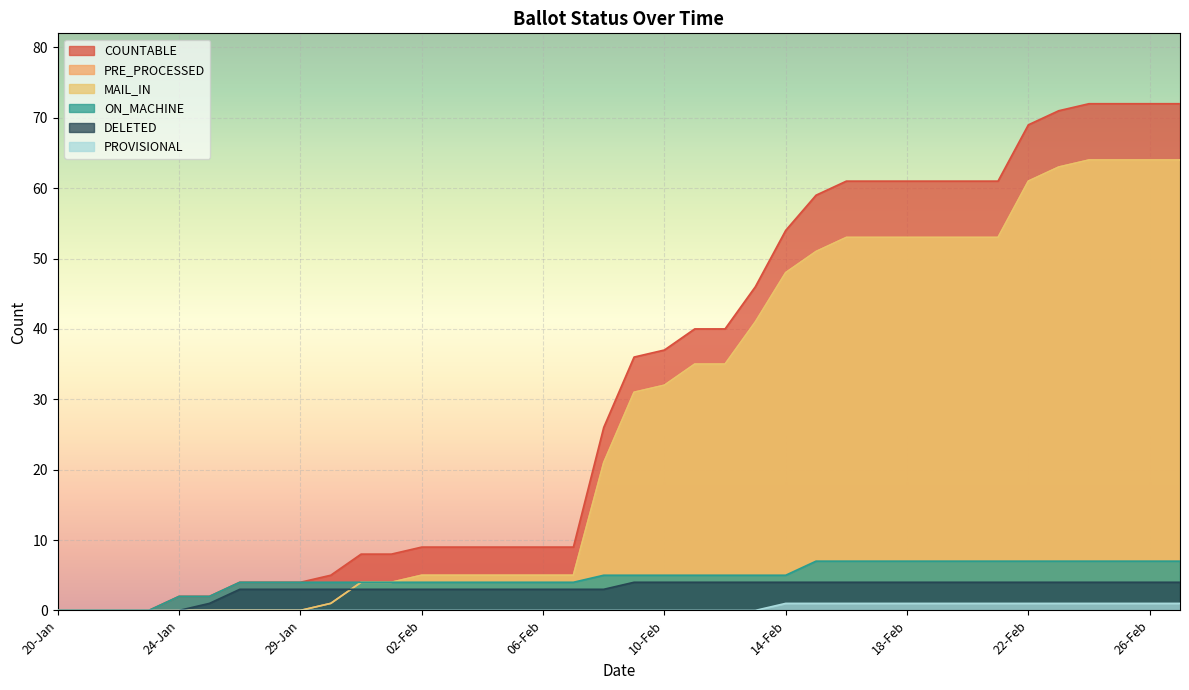

The value of MAIL_IN at 09-Feb is 14. True or false?

False